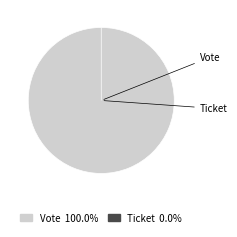

Which slice represents more than half of the pie?

Vote